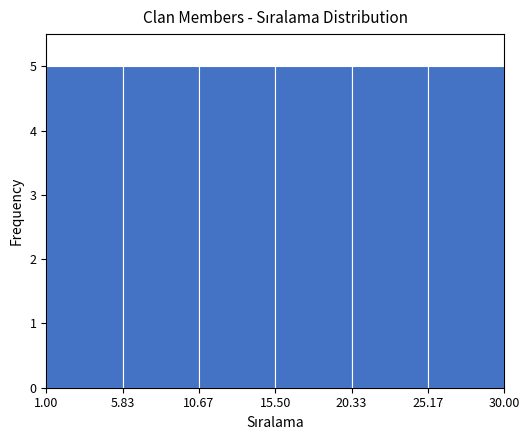

How tall is the bar that spans 15.50 to 20.33 on the x-axis? The values are not printed on the chart, so give them approximately, as read against the axis.

5